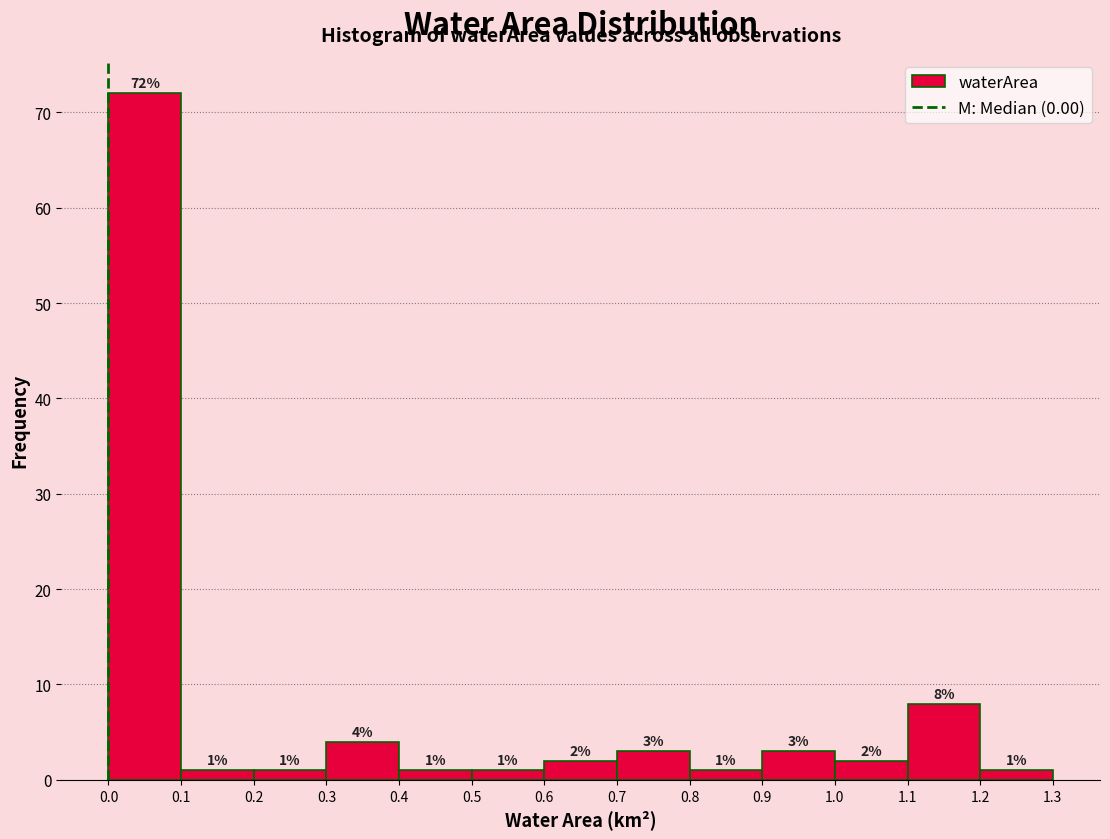

Over which range of the x-axis is the bar tallest?

0.0 to 0.1